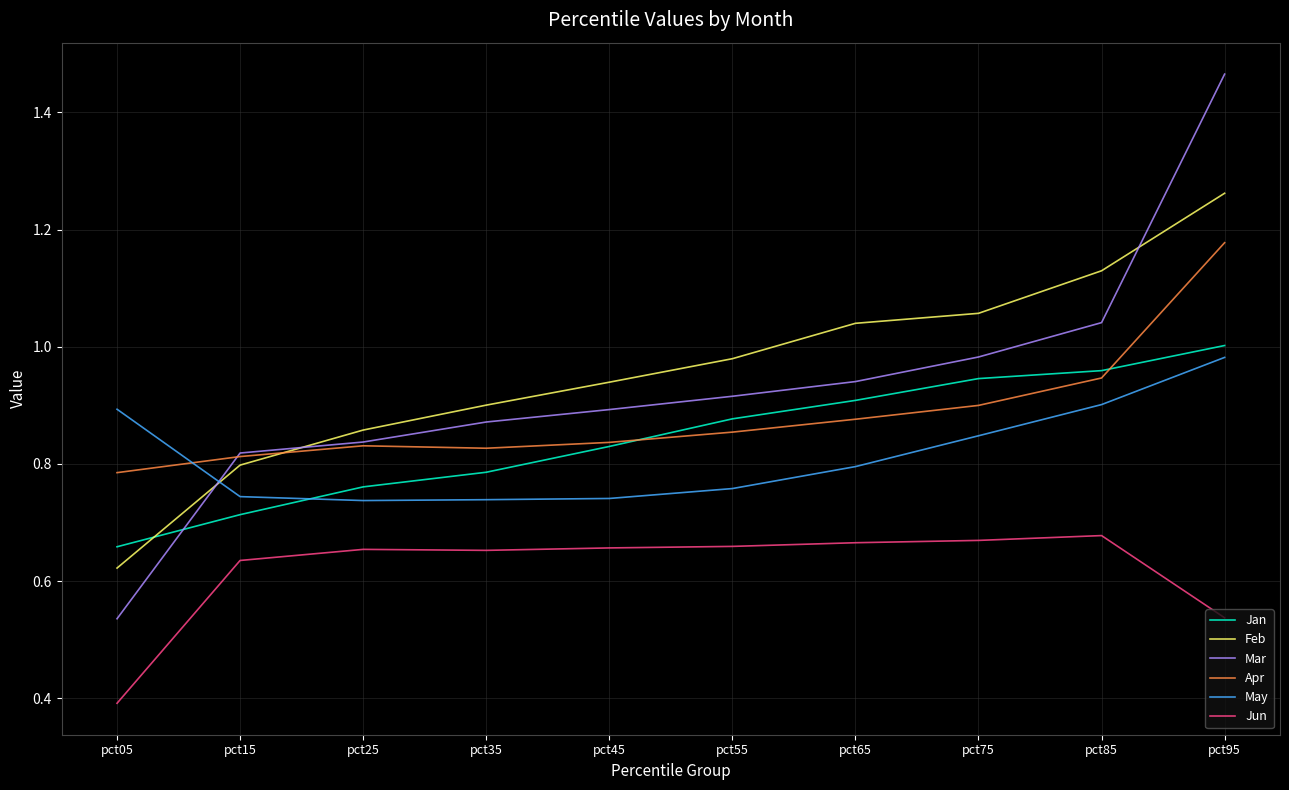

Count the number of data series in this chart.

6